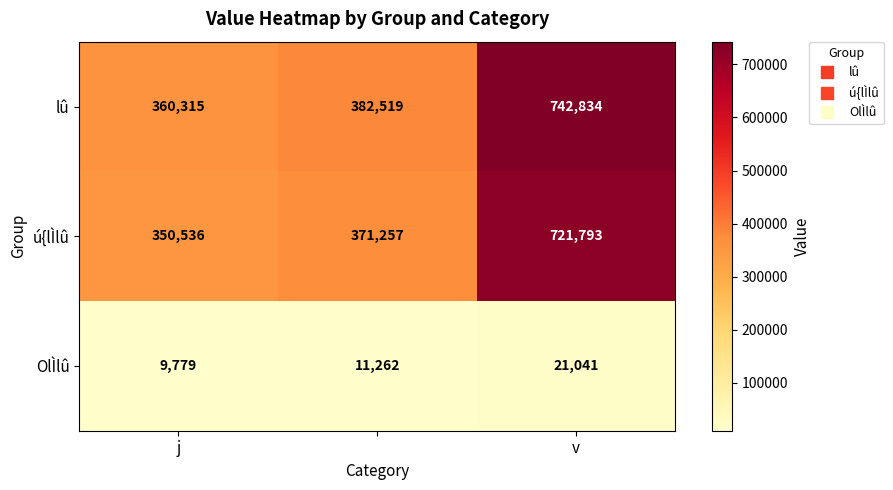

Which series has the largest range (max minus min)?

lû